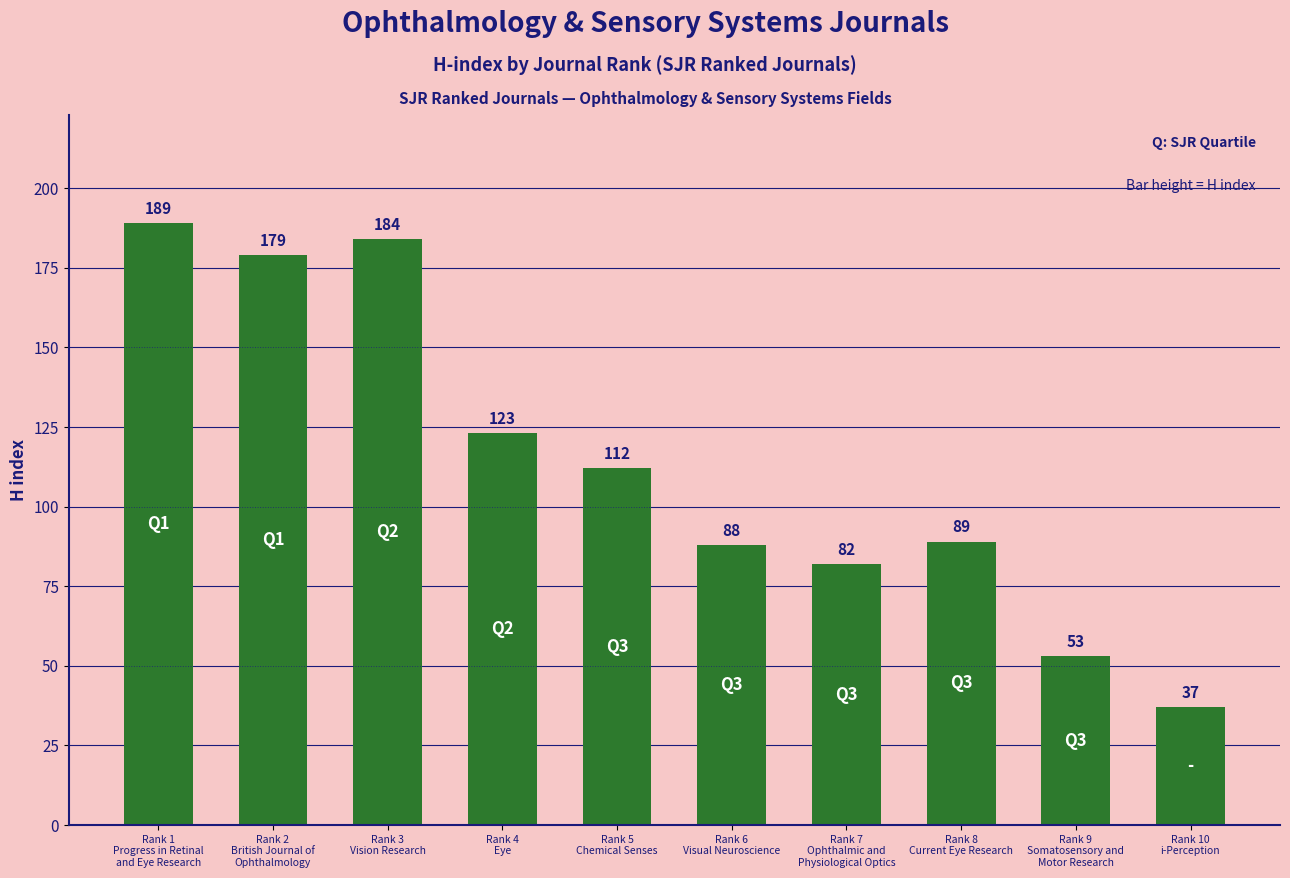

What is the difference between the second highest and second lowest values?

131